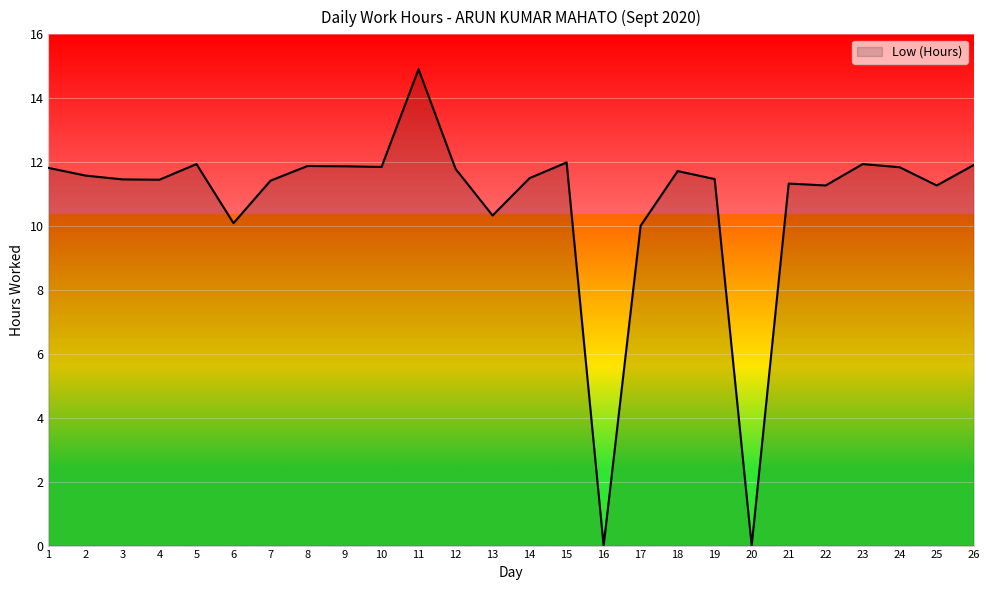

Which has a higher value, 25 or 11?

11